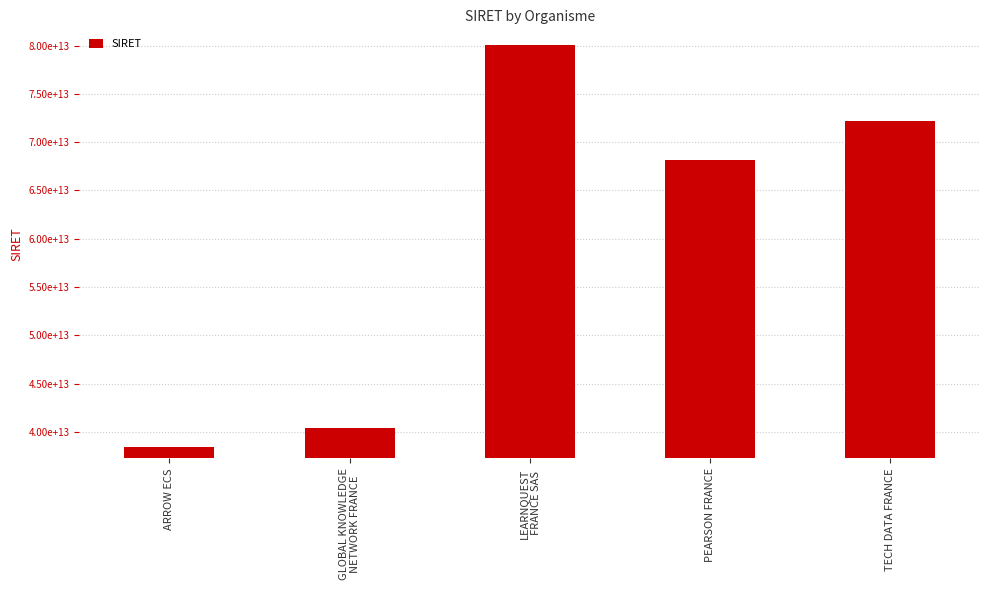

Where is the data nearest to the value 59245348350021?

PEARSON FRANCE